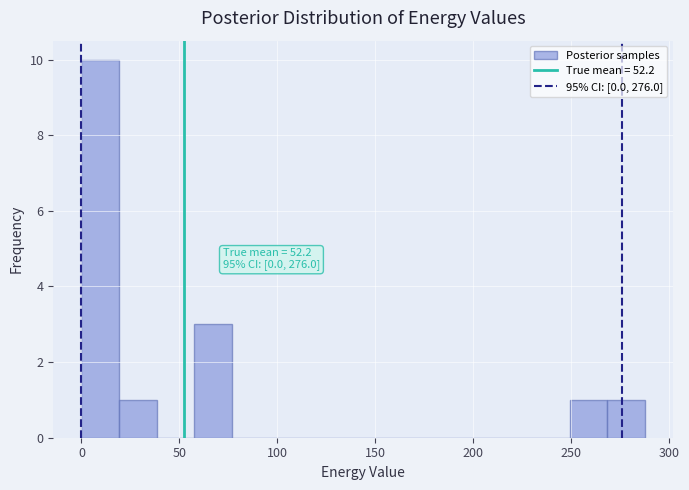

Around what value on the x-axis is the tallest bar? Give the approximate position of its centre, as read against the axis.

10